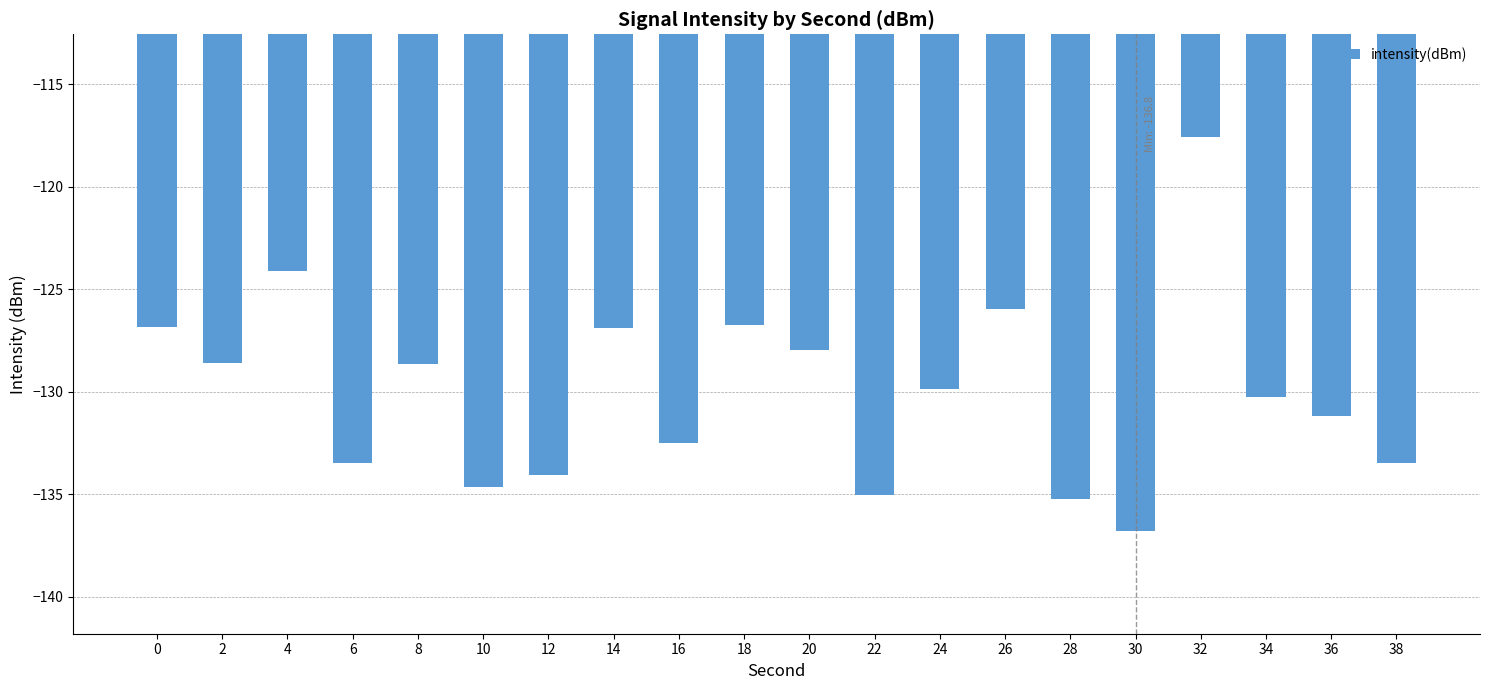

Are the bars horizontal?

No